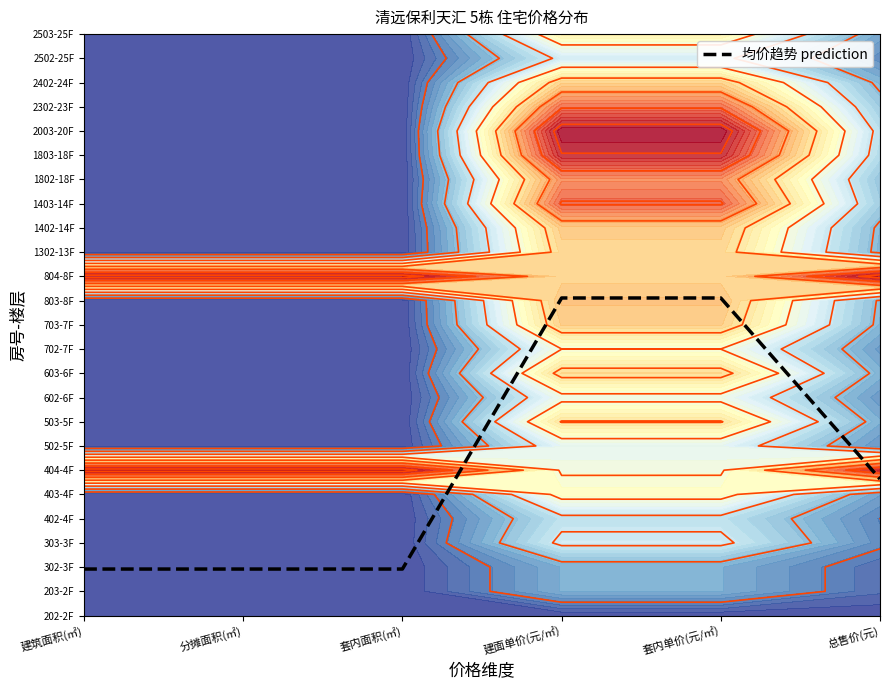

What is the change in value from 分摊面积(㎡) to 建面单价(元/㎡)?

+11.2